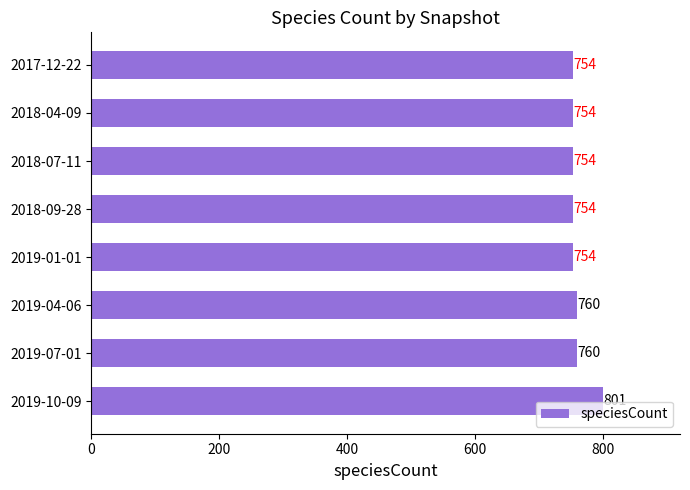

How many bars are there in total?

8